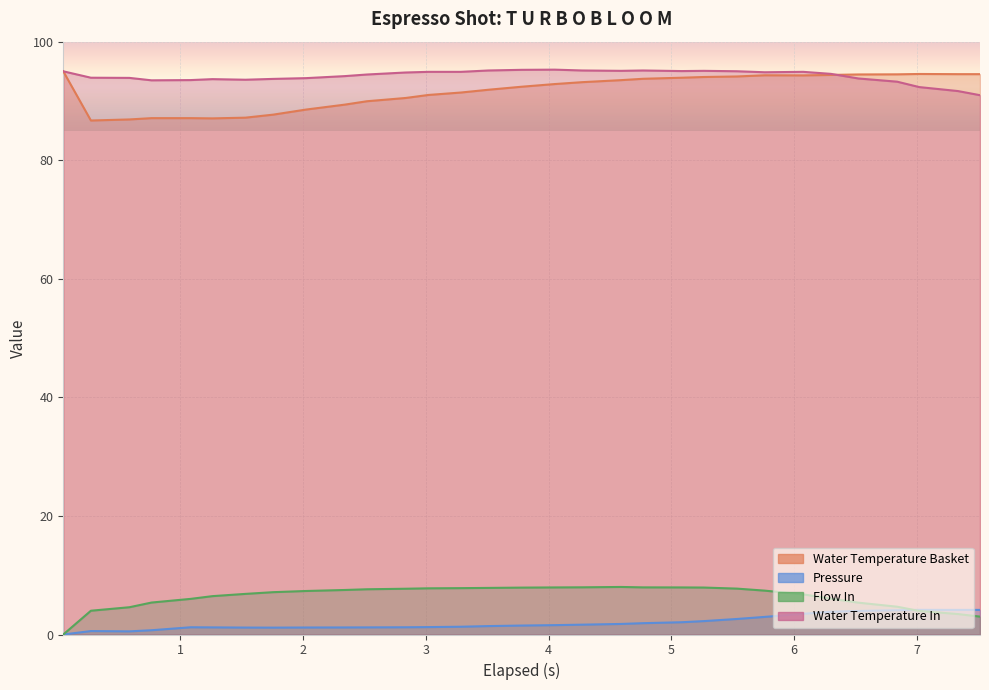

The water_temperature_in series shows 94.9 at 6.074. True or false?

True